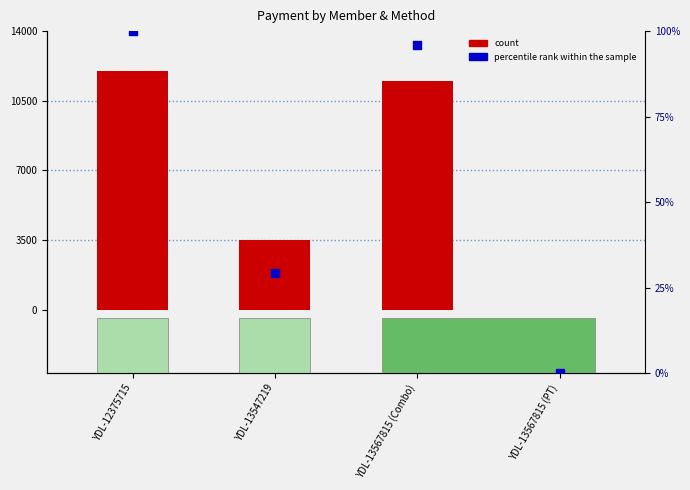

Which series contains the highest Y value?

count